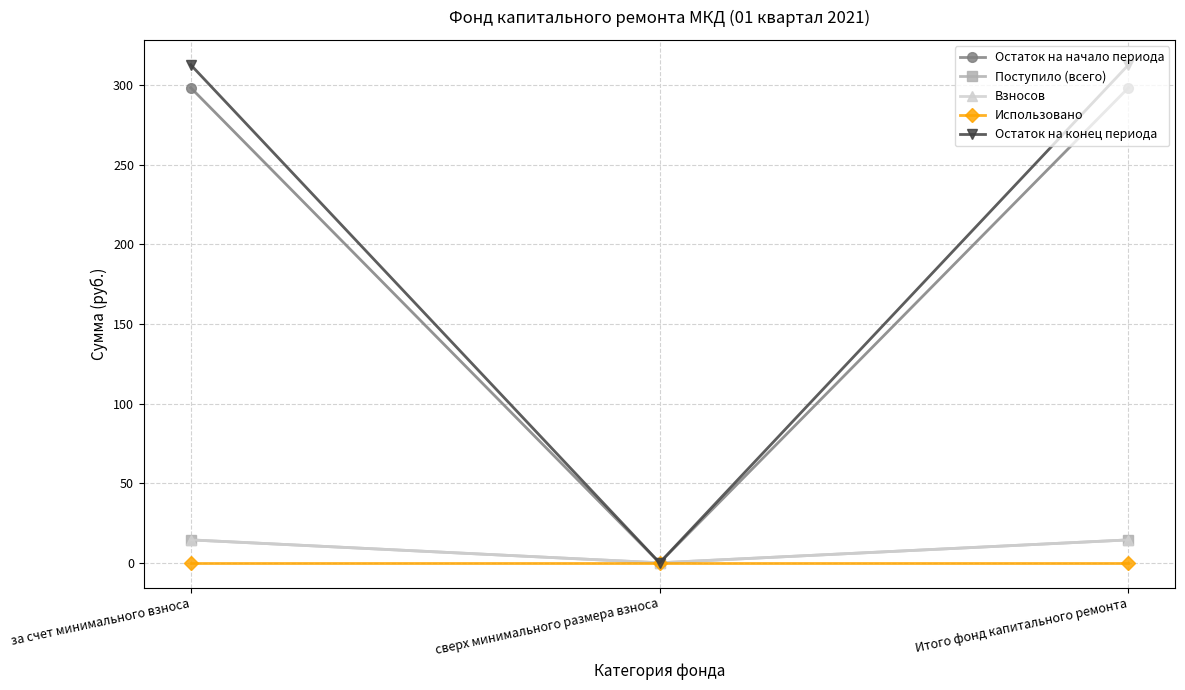

At how many categories does at least one series exceed 198?

2